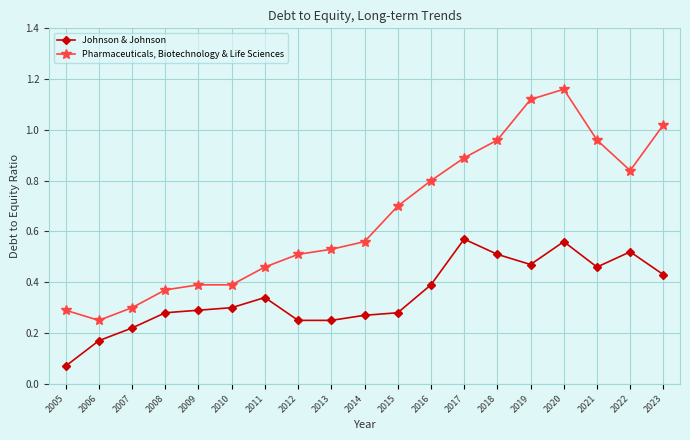

How many lines are shown in the chart?

2